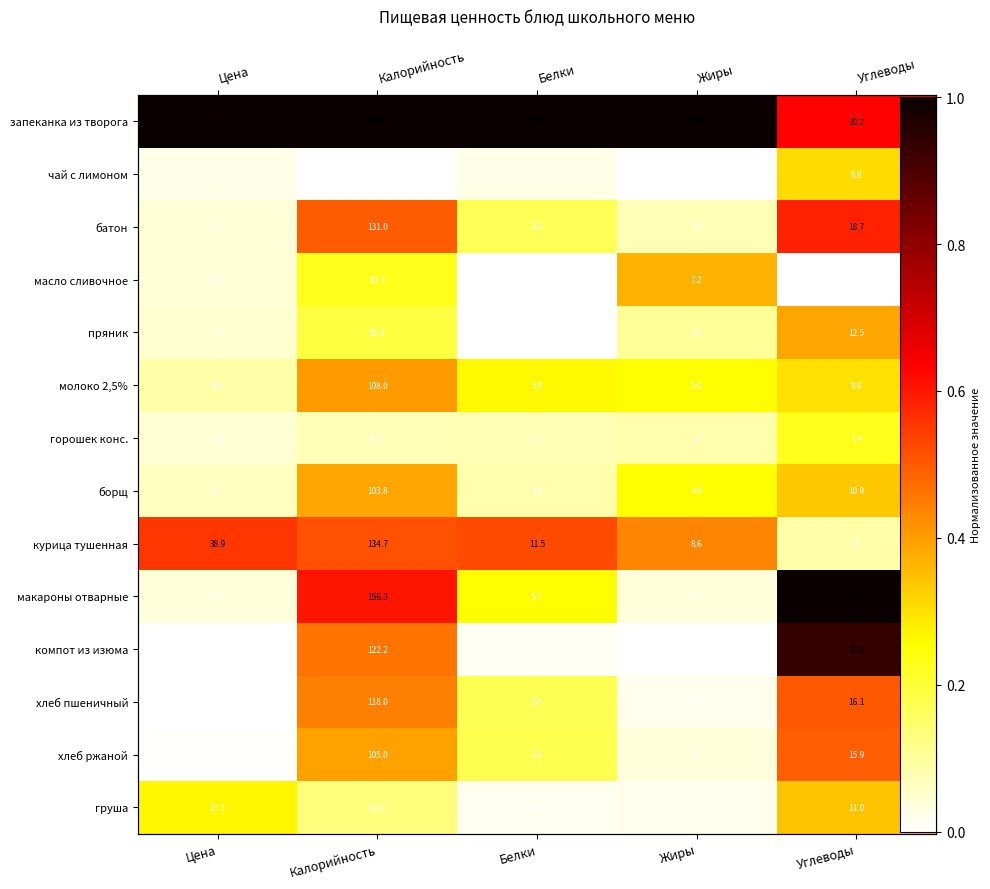

How many молоко 2,5% values are between 0 and 1?

5